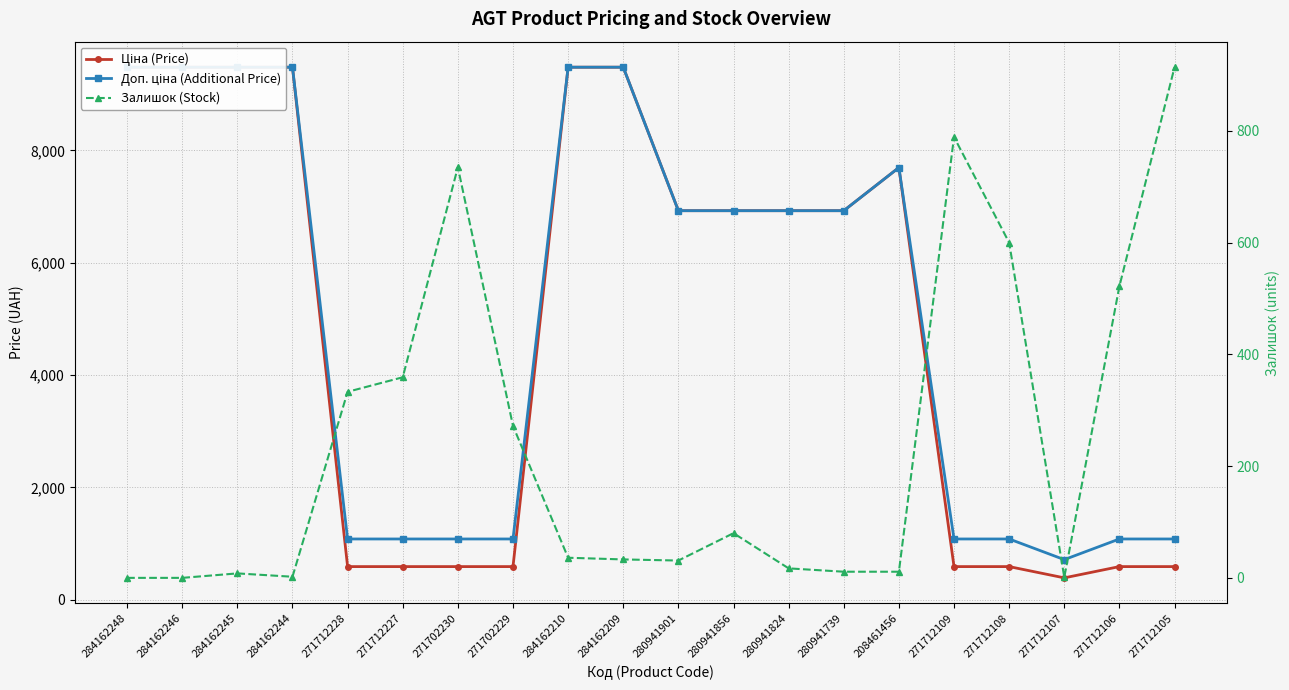

What is the sum of all Доп. ціна (Additional Price) values?

101643.5